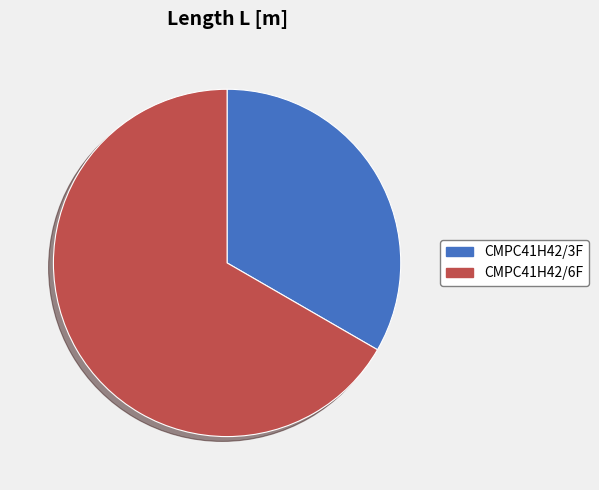

What is the largest slice in the pie chart?

CMPC41H42/6F